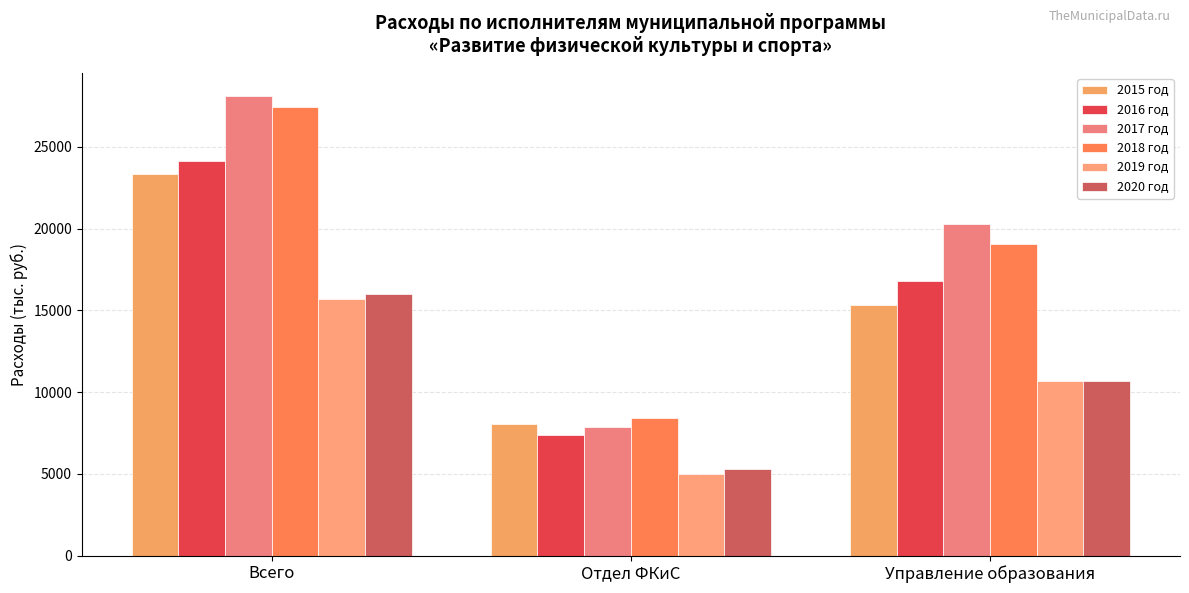

Rank the categories by 2016 год value from highest to lowest.

Всего, Управление образования, Отдел ФКиС